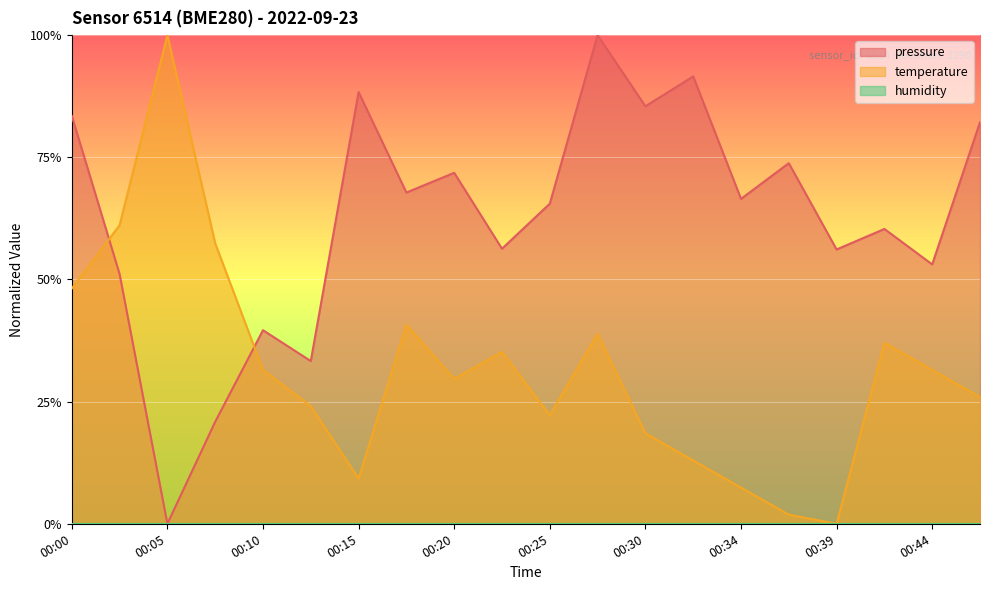

Does the chart display data point markers on the line(s)?

No